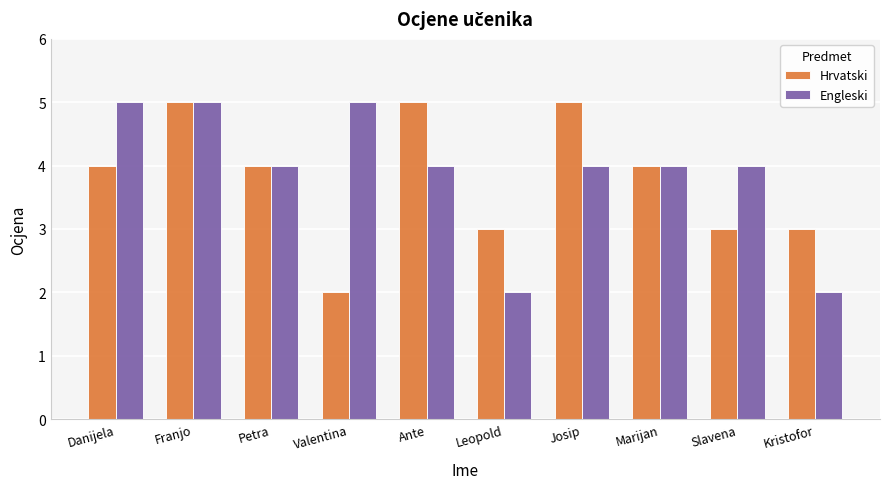

Is it true that Engleski equals 4 at Ante?

True